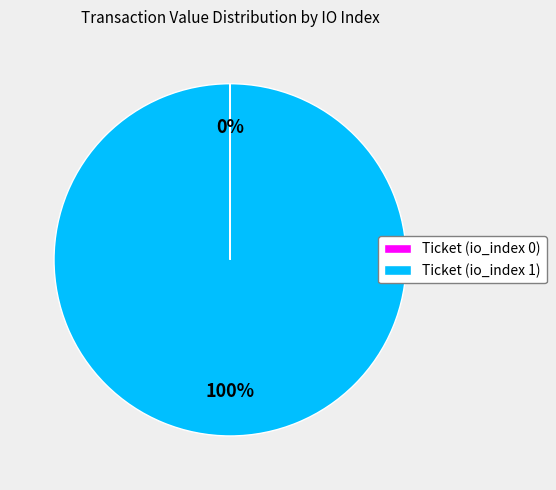

What is the largest slice in the pie chart?

Ticket (io_index 1)